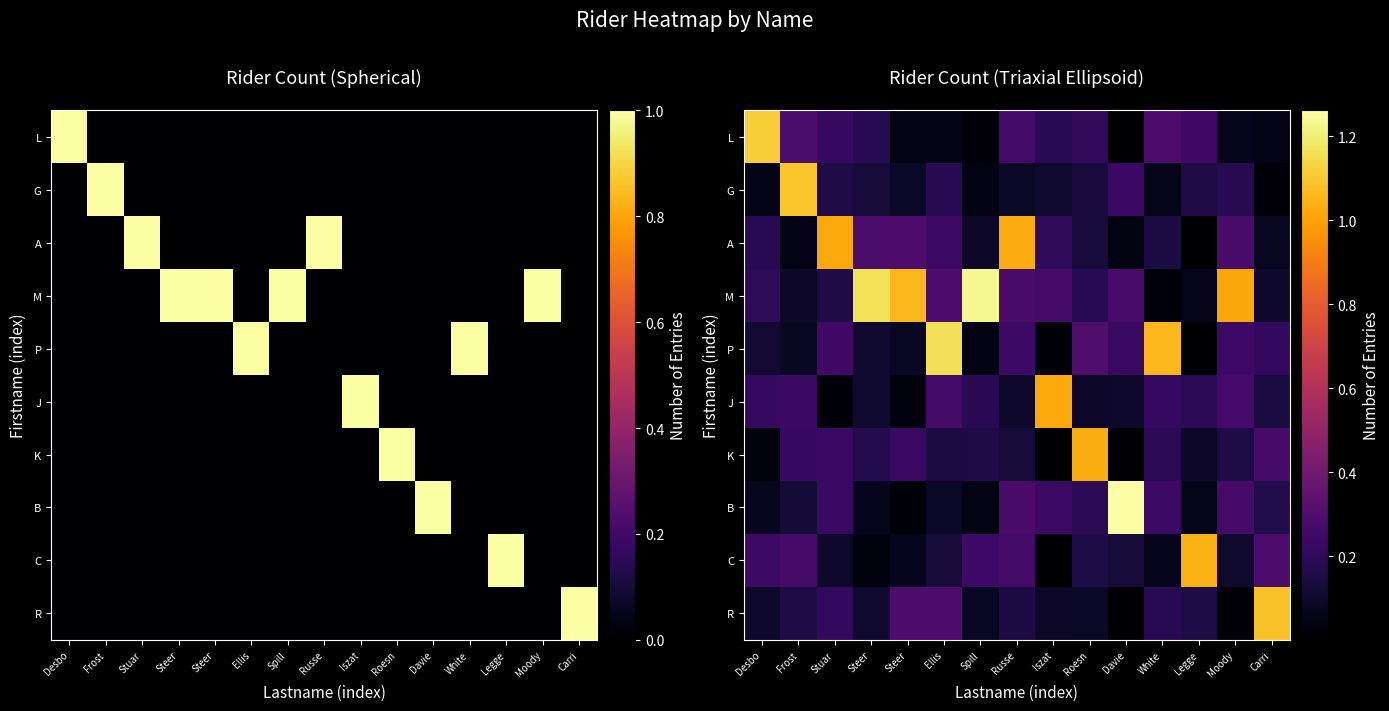

The value of L at Steer is 0.1. True or false?

False